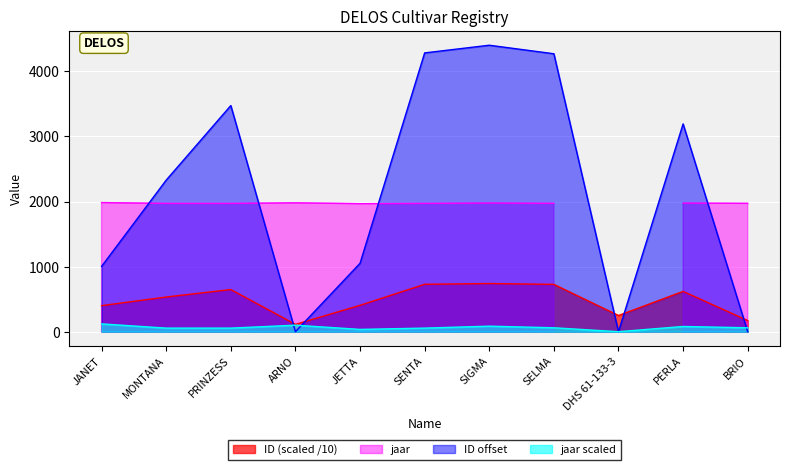

How many points are lower than both their immediate neighbors (excluding endpoints)?

2